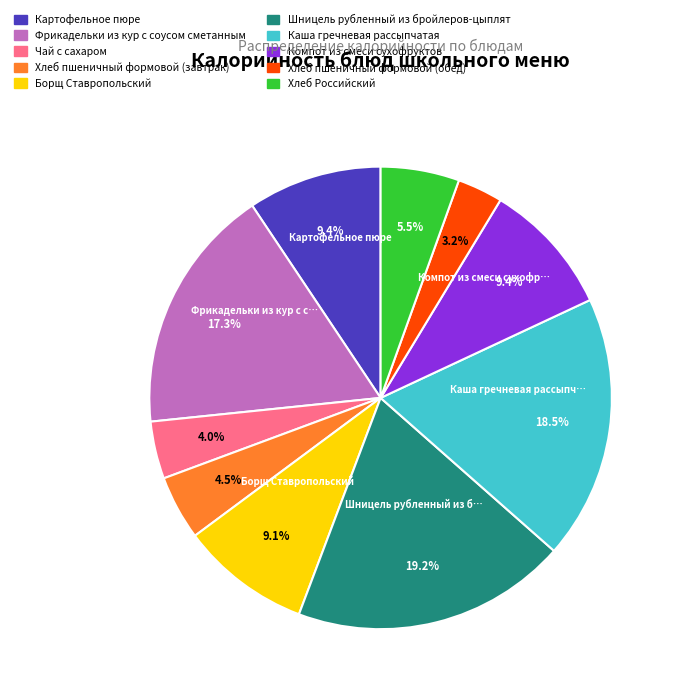

Combined, what portion of the pie is Фрикадельки из кур с соусом сметанным and Чай с сахаром?

21.3%